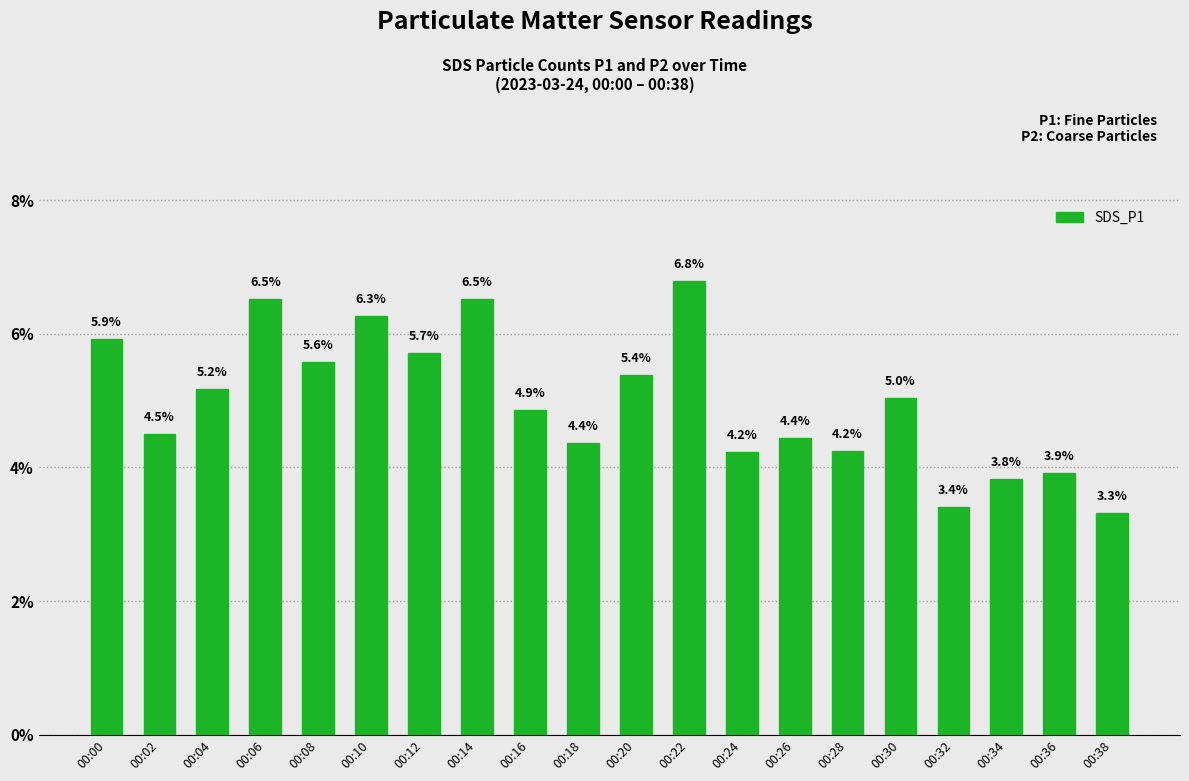

What is the value of the 2nd bar from the left?

4.5